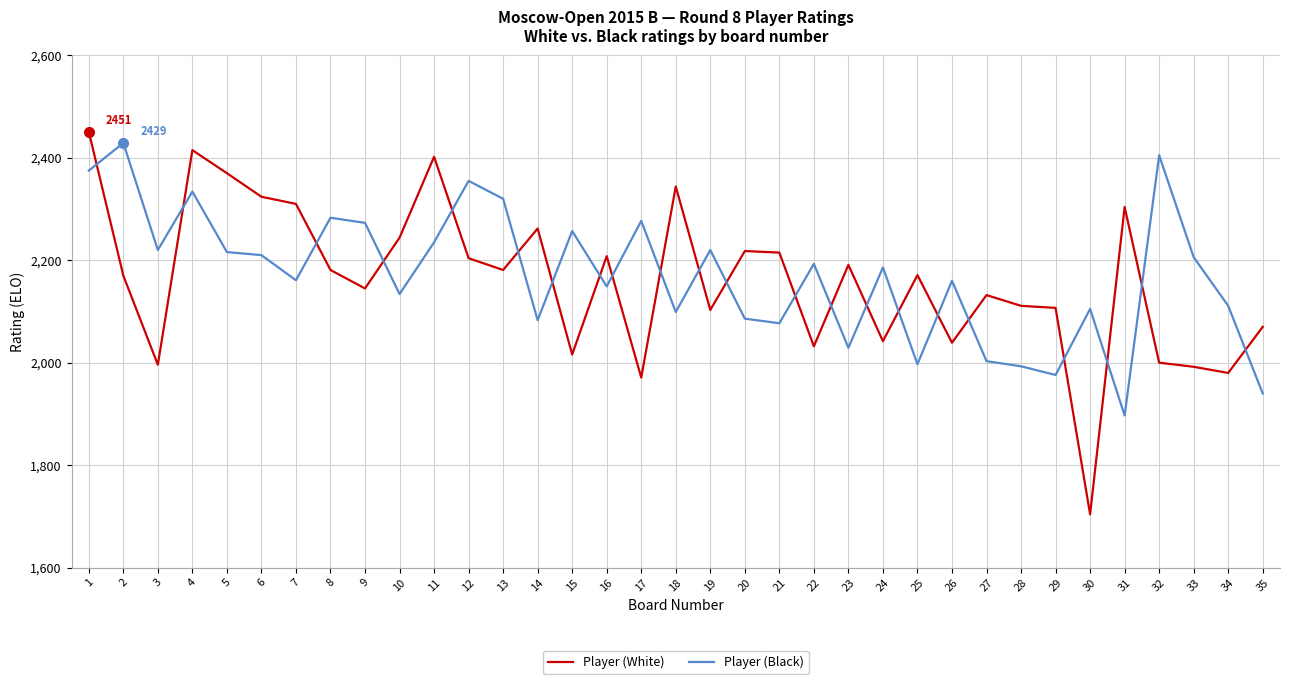

At 12, list the series in order from smallest to largest.

Player (White), Player (Black)